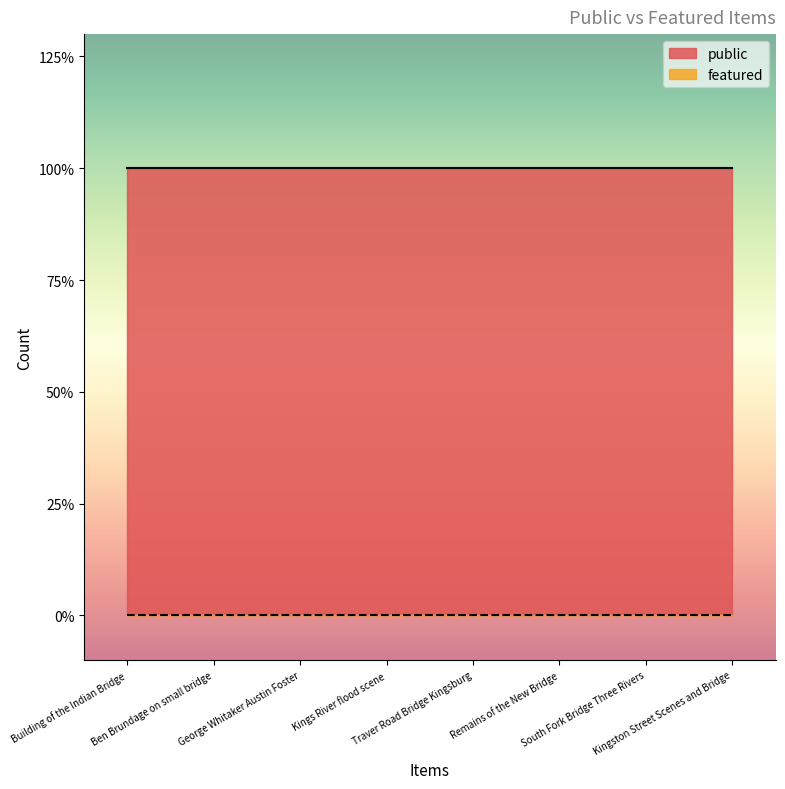

Count the number of data series in this chart.

2